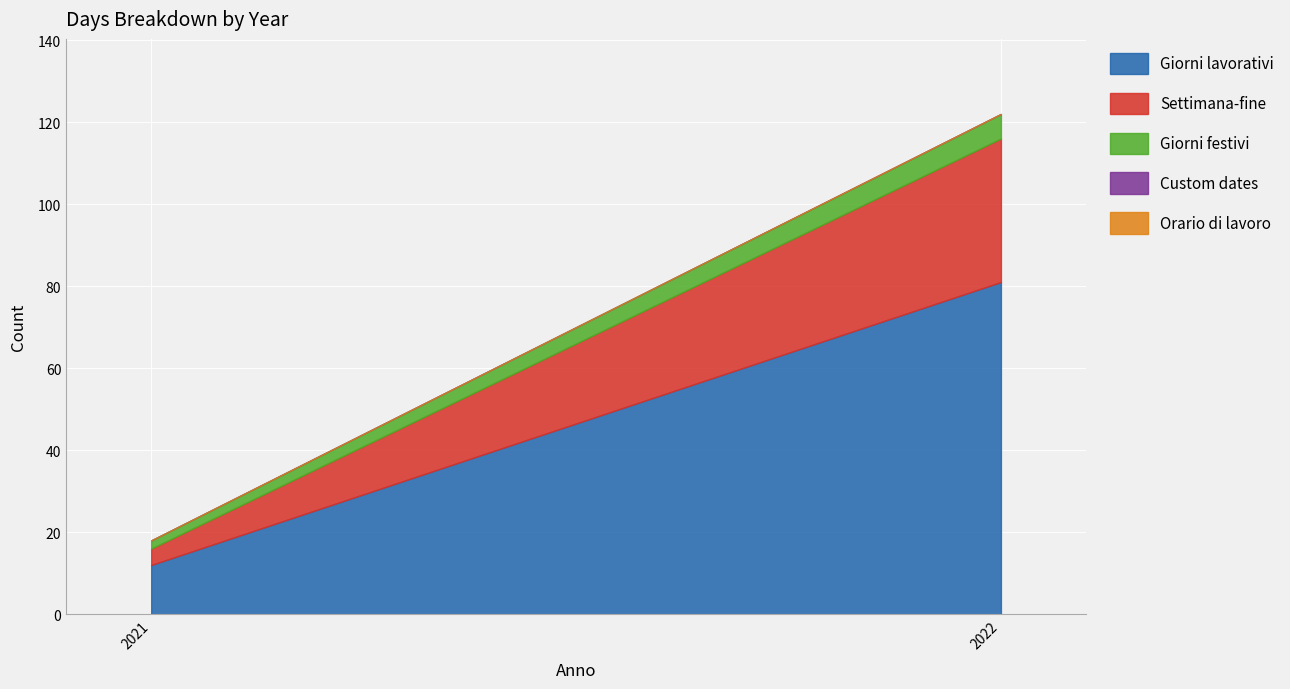

At which category is the sum across all series the highest?

2022